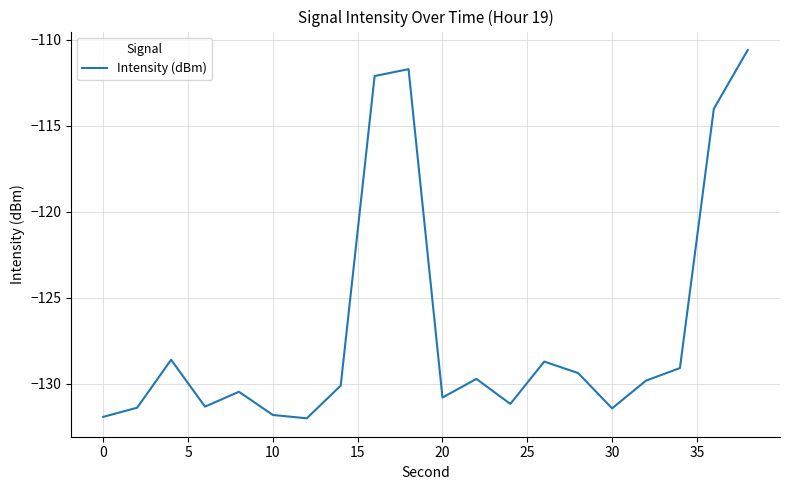

What is the minimum value shown in the chart?

-132.0